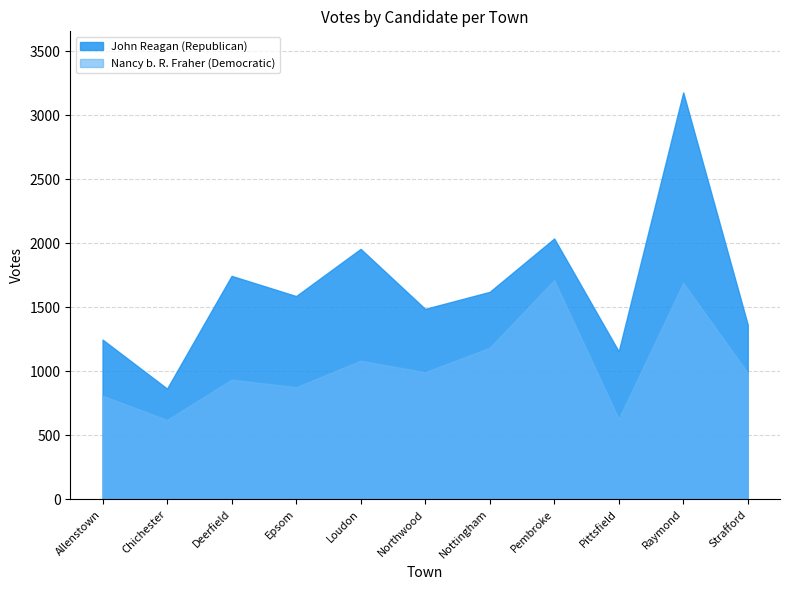

What is the greatest value displayed?

3180